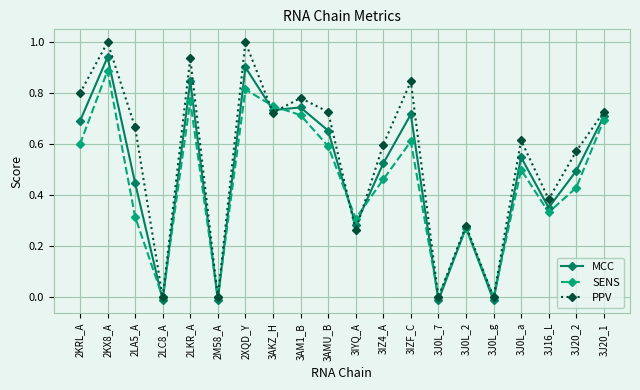

Which series changed the most between 3J0L_g and 3J20_1?

PPV